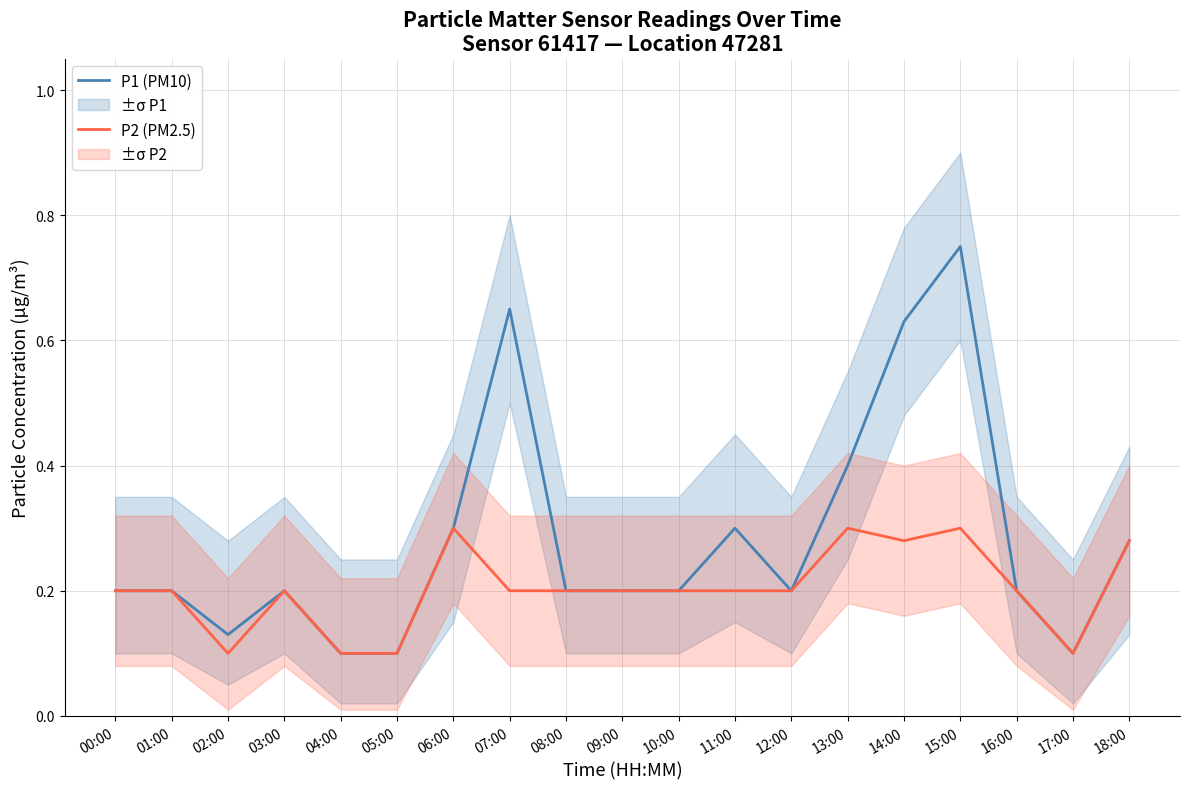

Where is the first local maximum for P1 (PM10)?

03:00